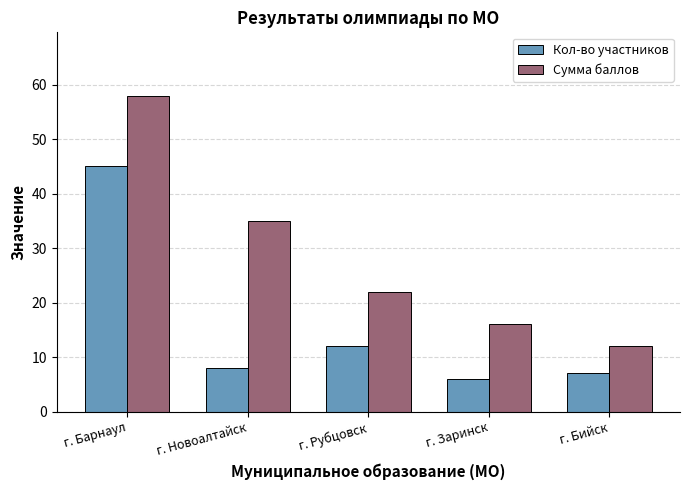

Rank the series by their average value, from highest to lowest.

Сумма баллов, Кол-во участников